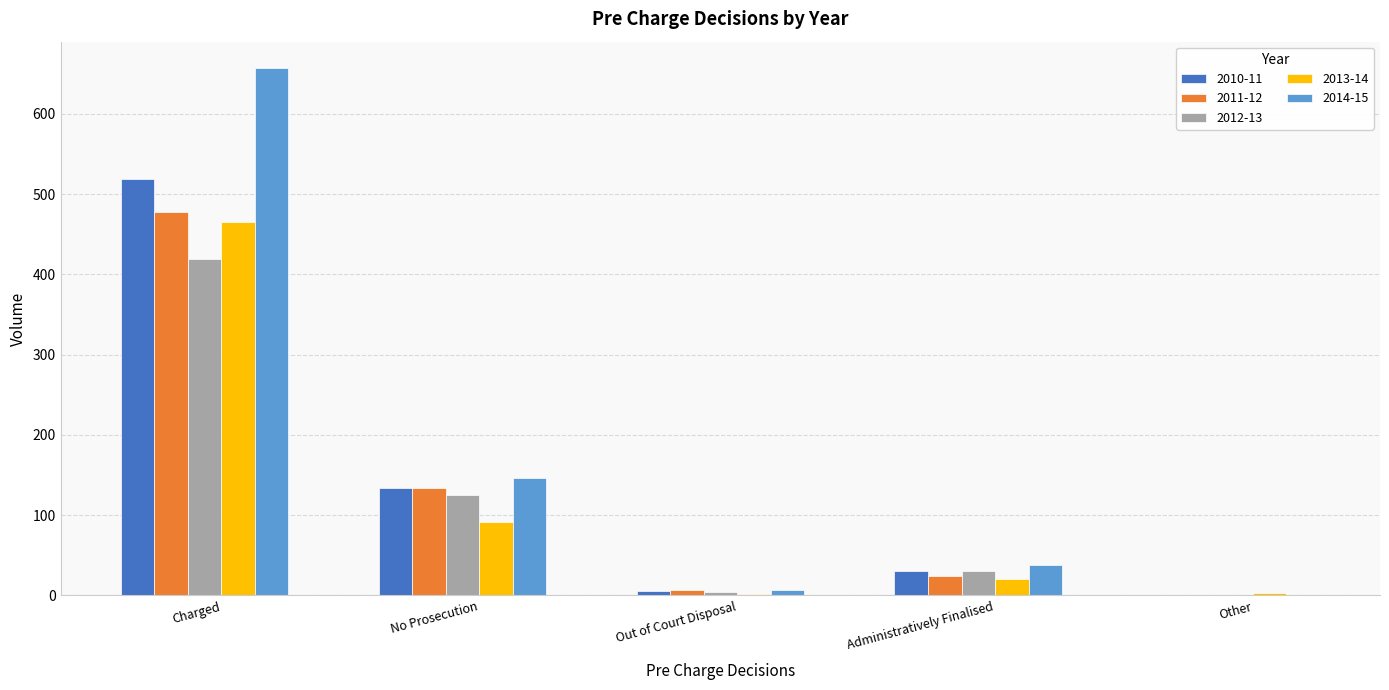

What is the maximum value for 2013-14?

465